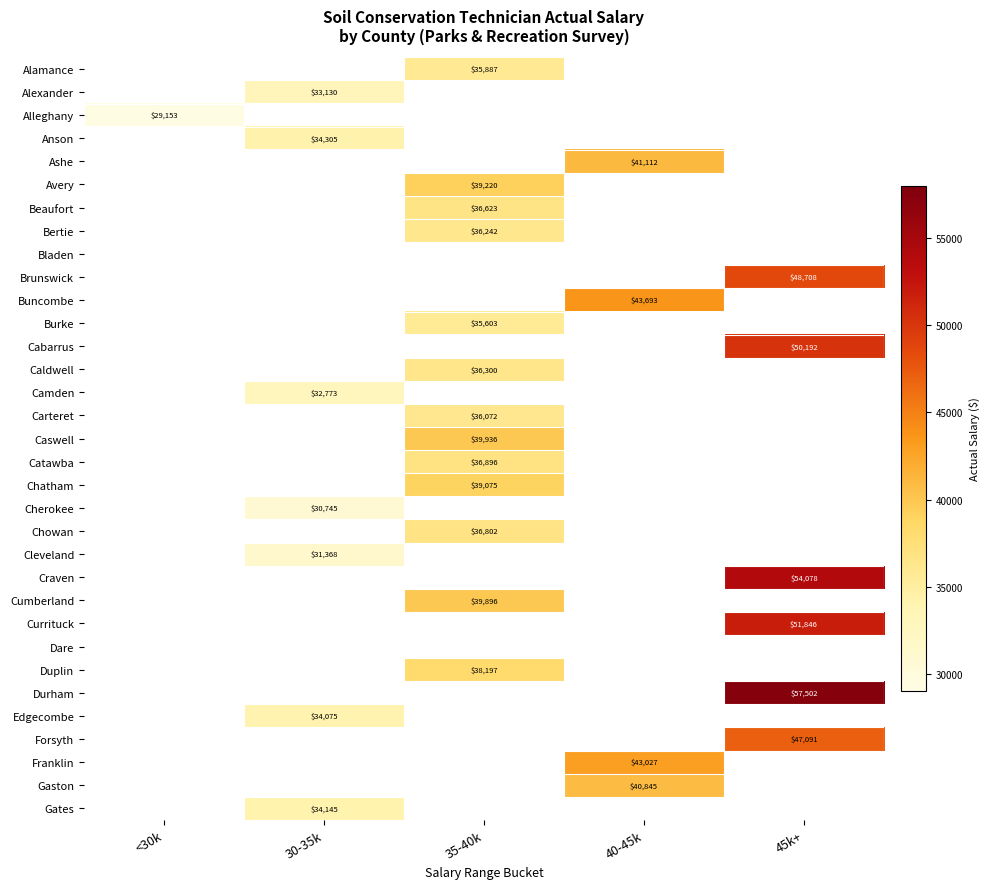

The value of Anson at 30-35k is 34305. True or false?

True